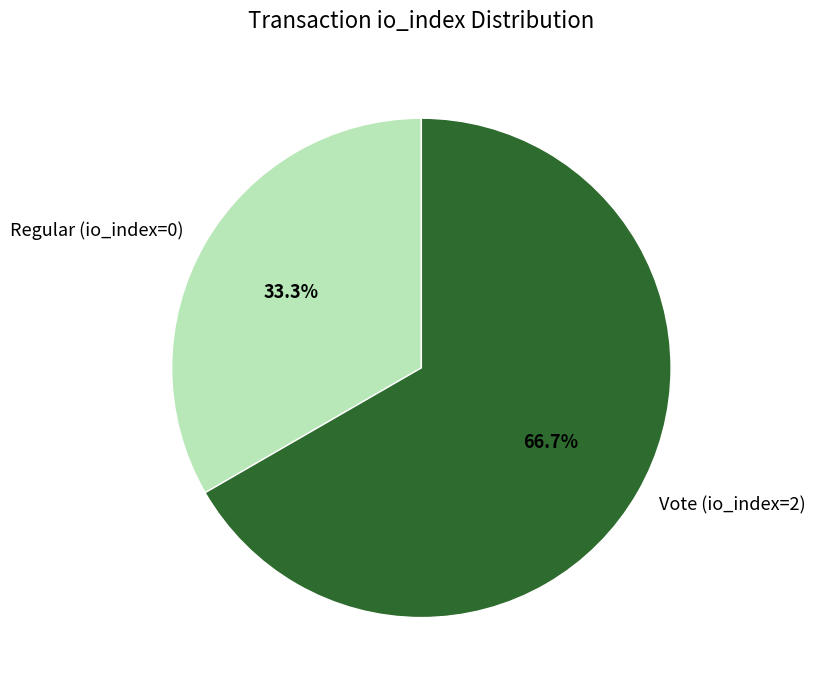

Is the sum of Vote (io_index=2) and Regular (io_index=0) greater than half?

Yes